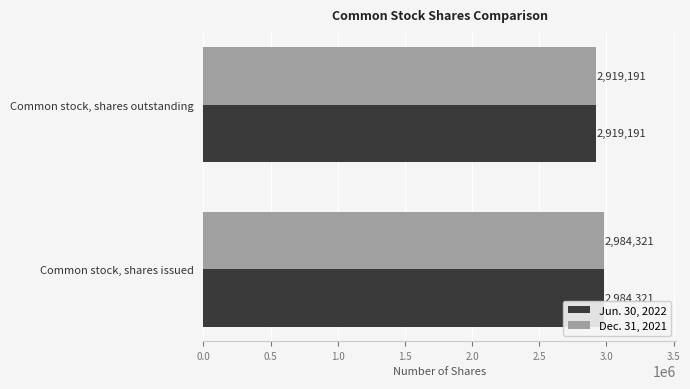

What is the difference between the Jun. 30, 2022 values at Common stock, shares issued and Common stock, shares outstanding?

65130